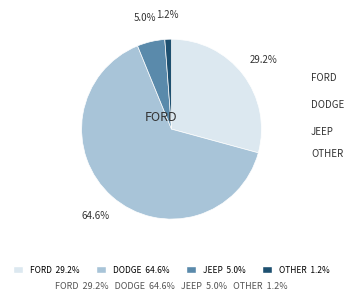

Is there any slice that represents more than half of the pie?

Yes